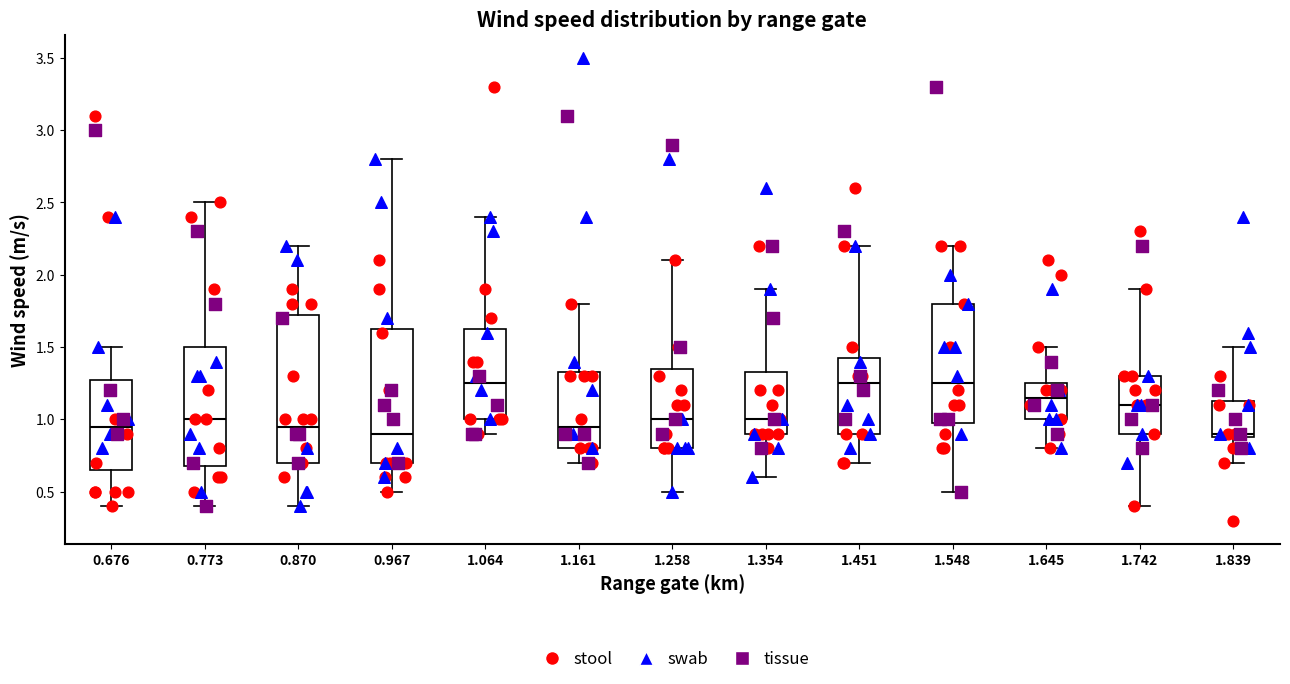

Reading left to right, read every box against the y-axis: the position of its median line, the range the box covers, and the ends of its whiskers. The values are not printed on the chart, so give them approximately, as read against the axis.

0.676: median 0.95, box 0.65 to 1.30, whiskers 0.40 to 1.50
0.773: median 1.00, box 0.70 to 1.50, whiskers 0.40 to 2.50
0.870: median 0.95, box 0.70 to 1.75, whiskers 0.40 to 2.20
0.967: median 0.90, box 0.70 to 1.65, whiskers 0.50 to 2.80
1.064: median 1.25, box 1.00 to 1.65, whiskers 0.90 to 2.40
1.161: median 0.95, box 0.80 to 1.35, whiskers 0.70 to 1.80
1.258: median 1.00, box 0.80 to 1.35, whiskers 0.50 to 2.10
1.354: median 1.00, box 0.90 to 1.35, whiskers 0.60 to 1.90
1.451: median 1.25, box 0.90 to 1.45, whiskers 0.70 to 2.20
1.548: median 1.25, box 1.00 to 1.80, whiskers 0.50 to 2.20
1.645: median 1.15, box 1.00 to 1.25, whiskers 0.80 to 1.50
1.742: median 1.10, box 0.90 to 1.30, whiskers 0.40 to 1.90
1.839: median 0.90 (just above the box's lower edge), box 0.90 to 1.15, whiskers 0.70 to 1.50